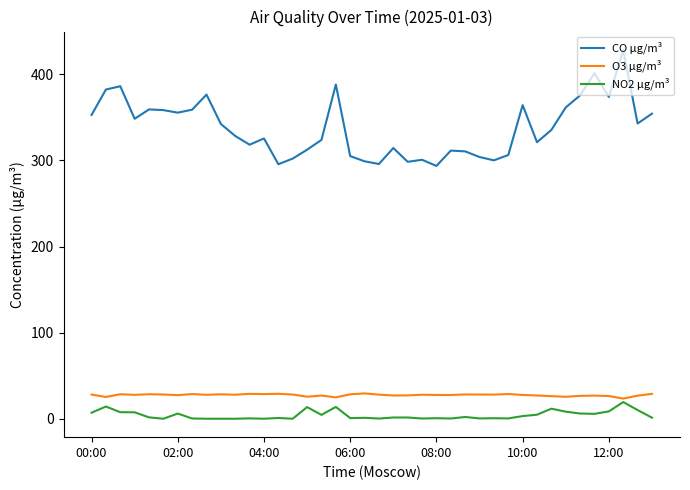

Which series has the largest total across all categories?

CO µg/m³